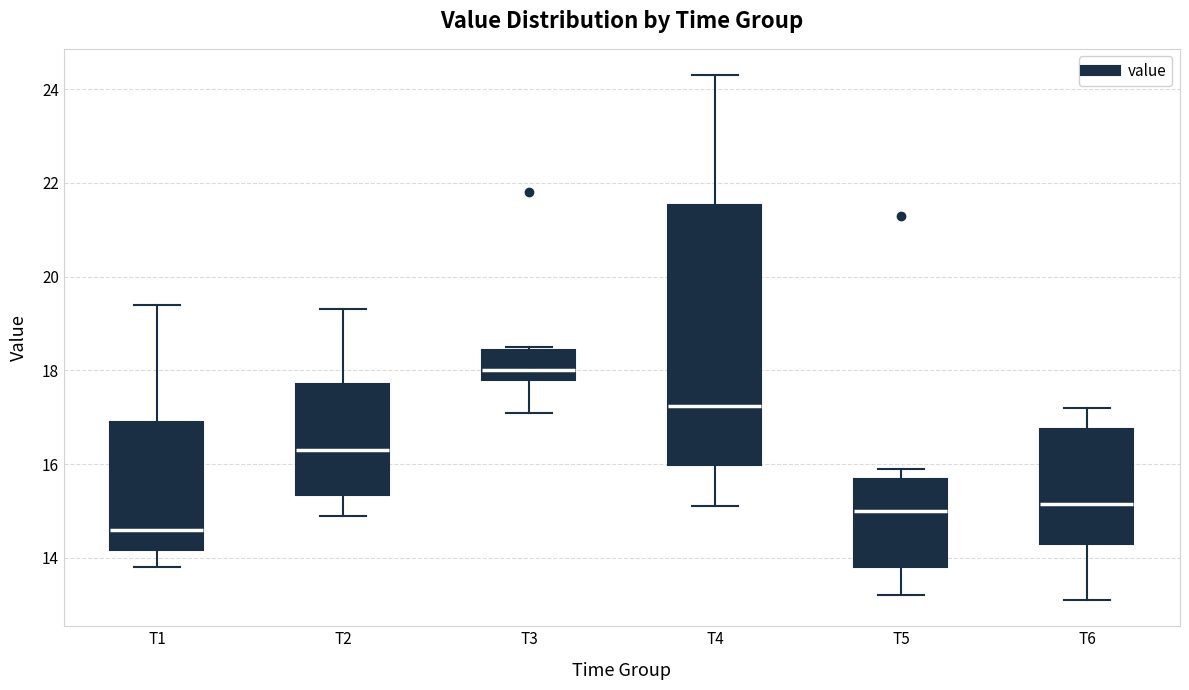

Which box has the lowest median line?

T1